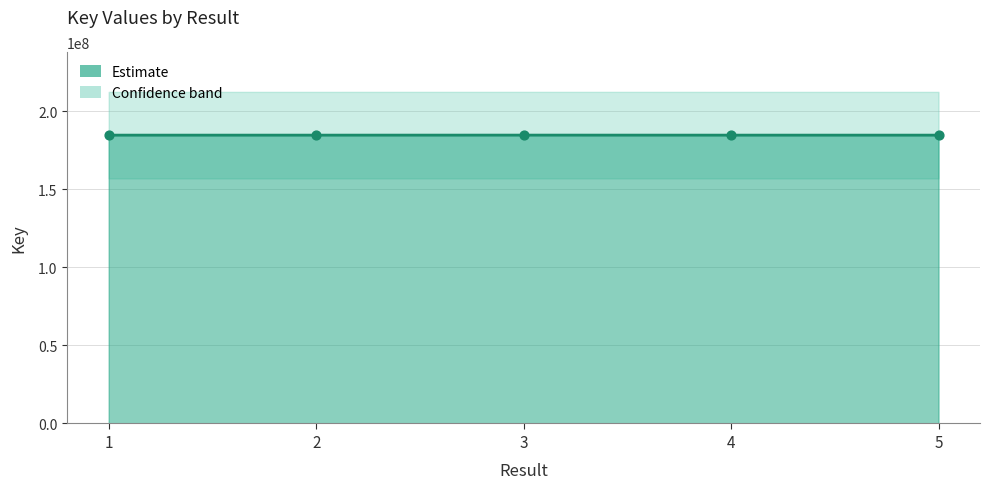

What is the change in value from 4 to 5?

+335